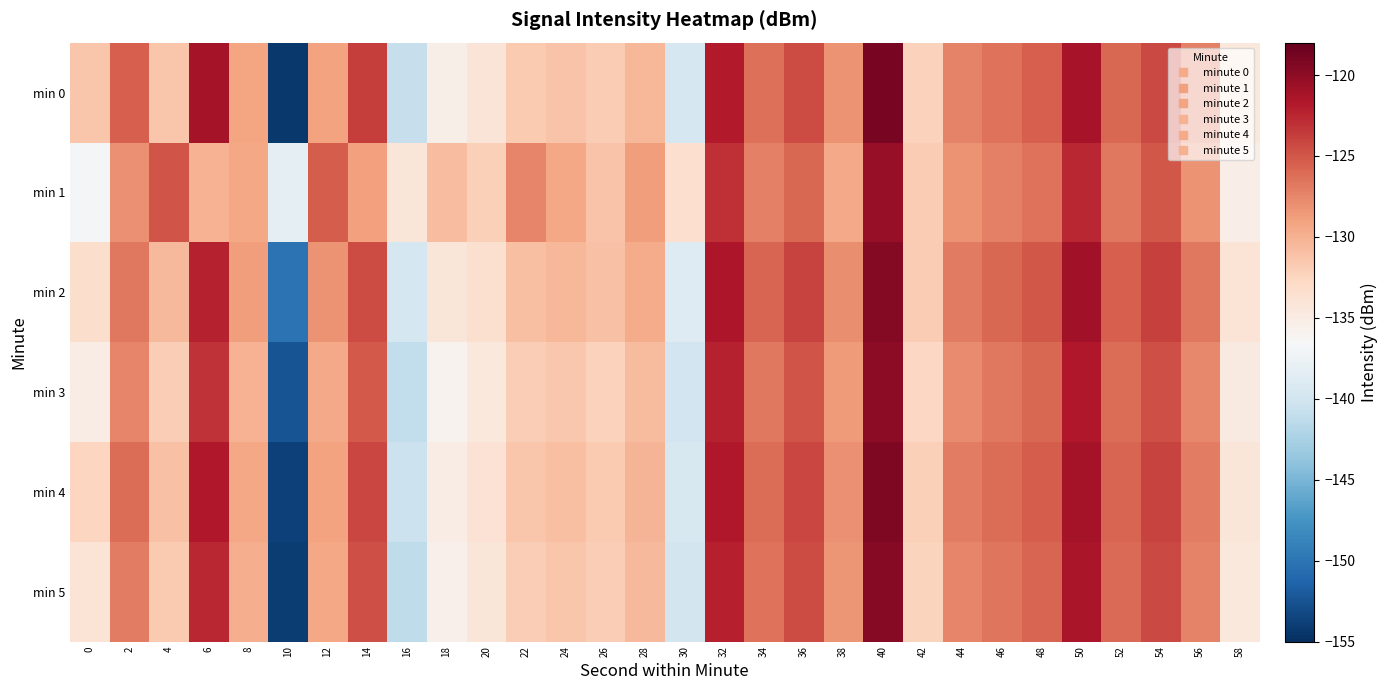

Rank the series by their maximum value, from lowest to highest.

min 1, min 3, min 5, min 2, min 4, min 0